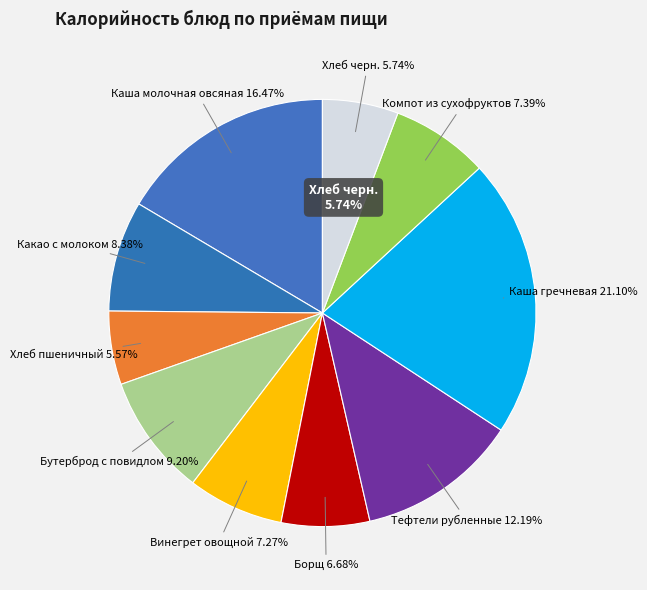

To the nearest percent, what is the difference between the Каша гречневая and Борщ slice percentages?

14%